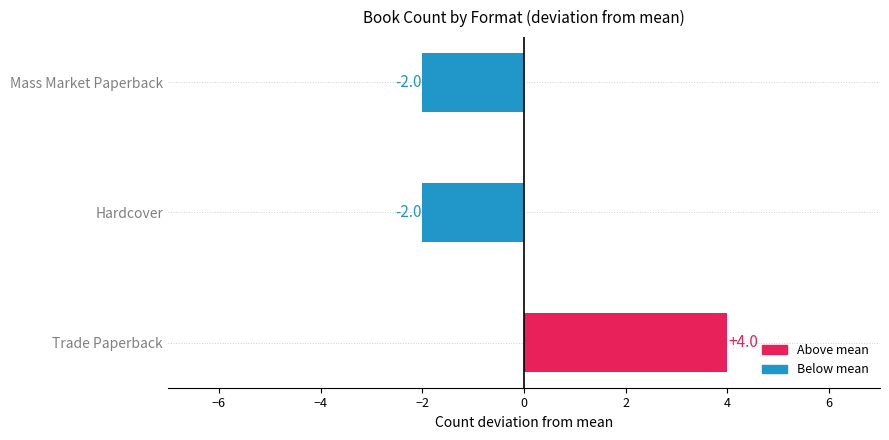

Reading bottom to top, what are all the values shown in this chart?

Trade Paperback=4	Hardcover=-2	Mass Market Paperback=-2